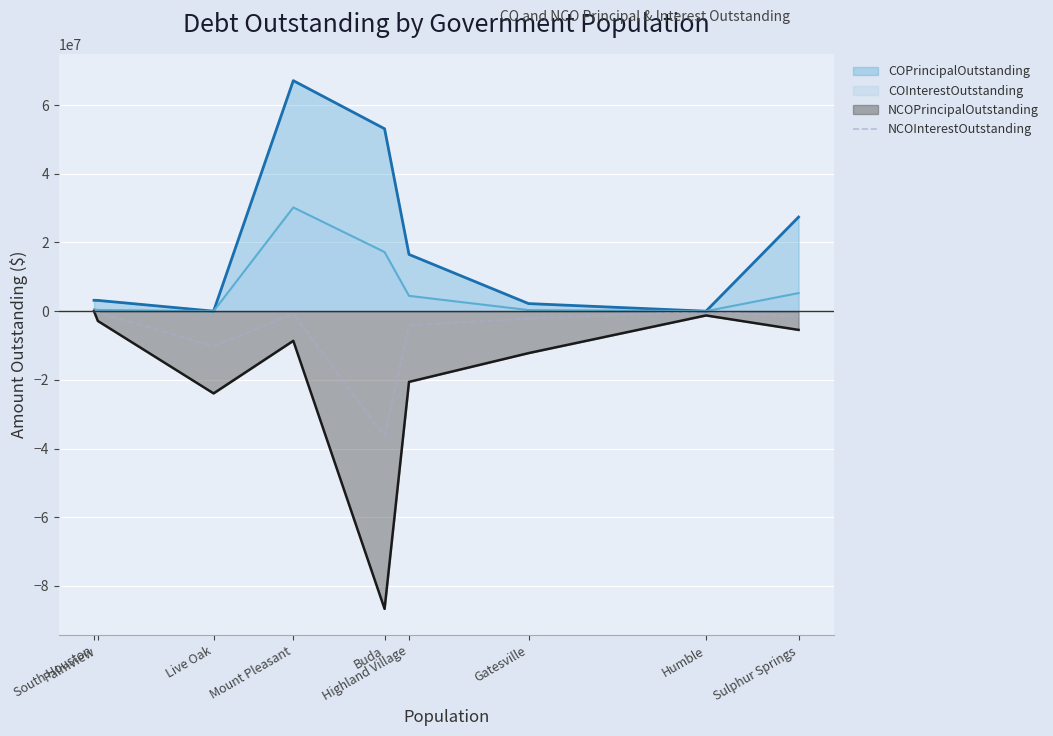

What is the smallest value displayed?

-86670000.0